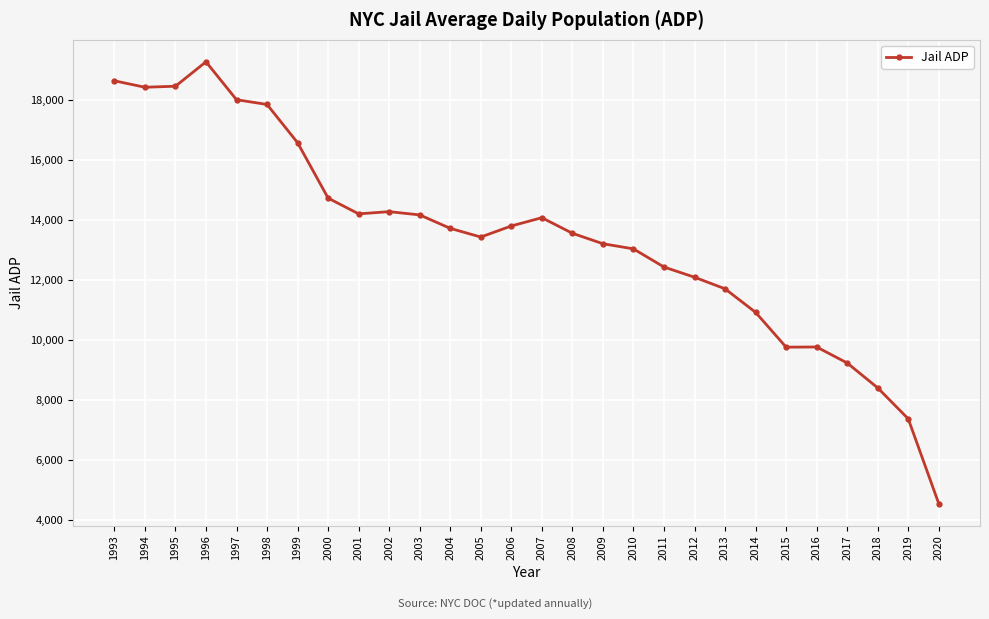

What is the value of the 9th point from the left?

14192.1